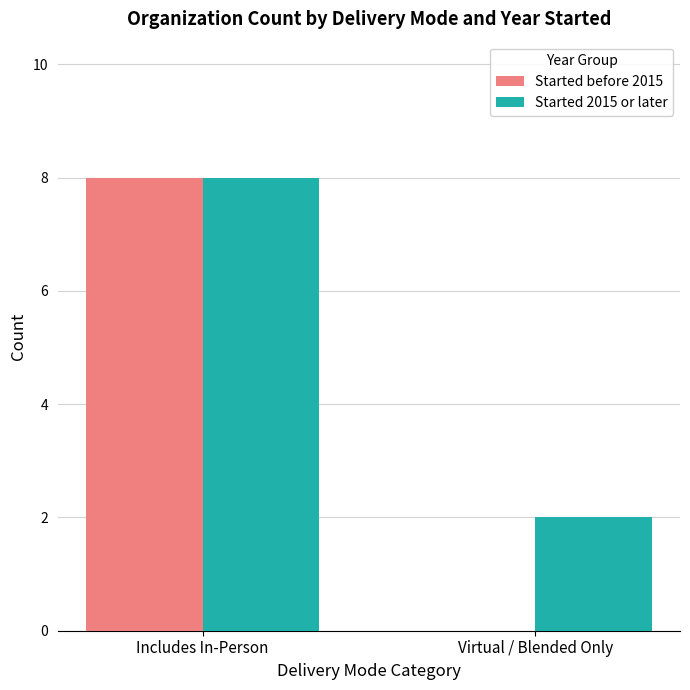

Reading left to right, list all the values displayed in this chart.

Started before 2015: 8	0
Started 2015 or later: 8	2